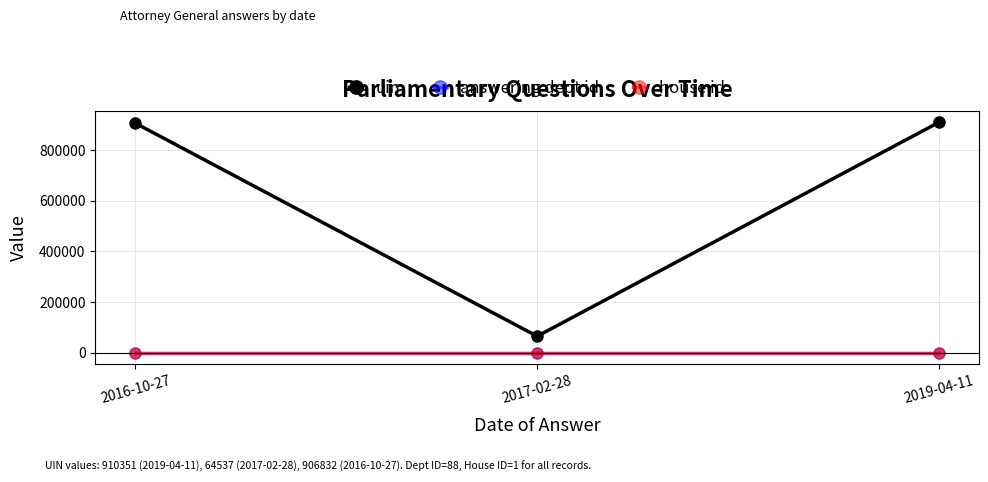

What is the lowest value of the answering dept id series?

88